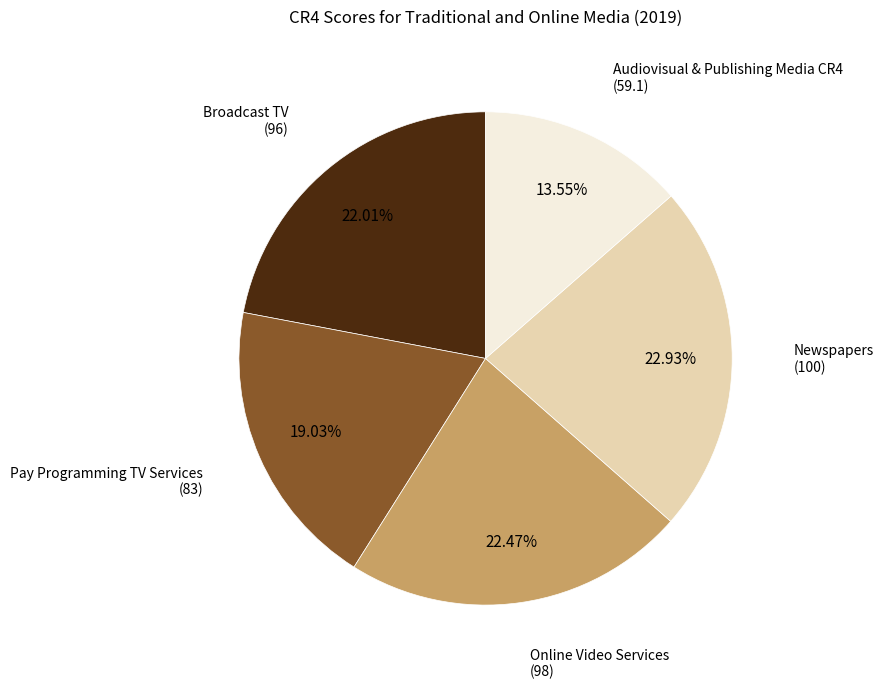

True or false: Online Video Services accounts for 22% of the total.

True